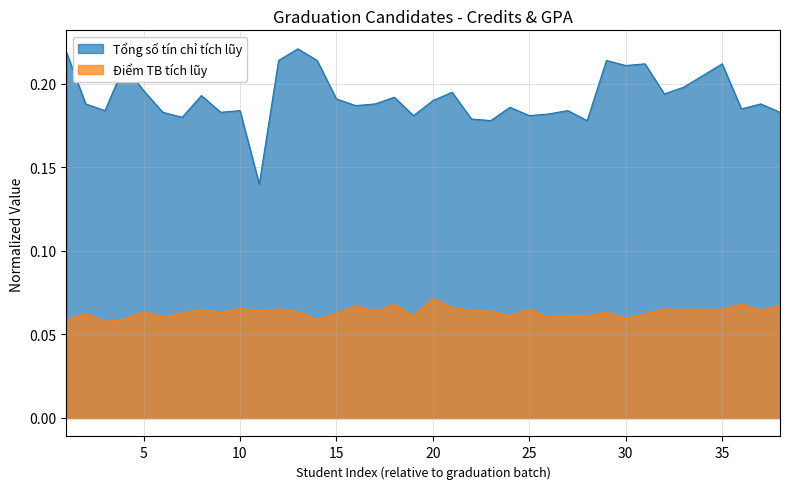

At how many categories does at least one series exceed 0?

38